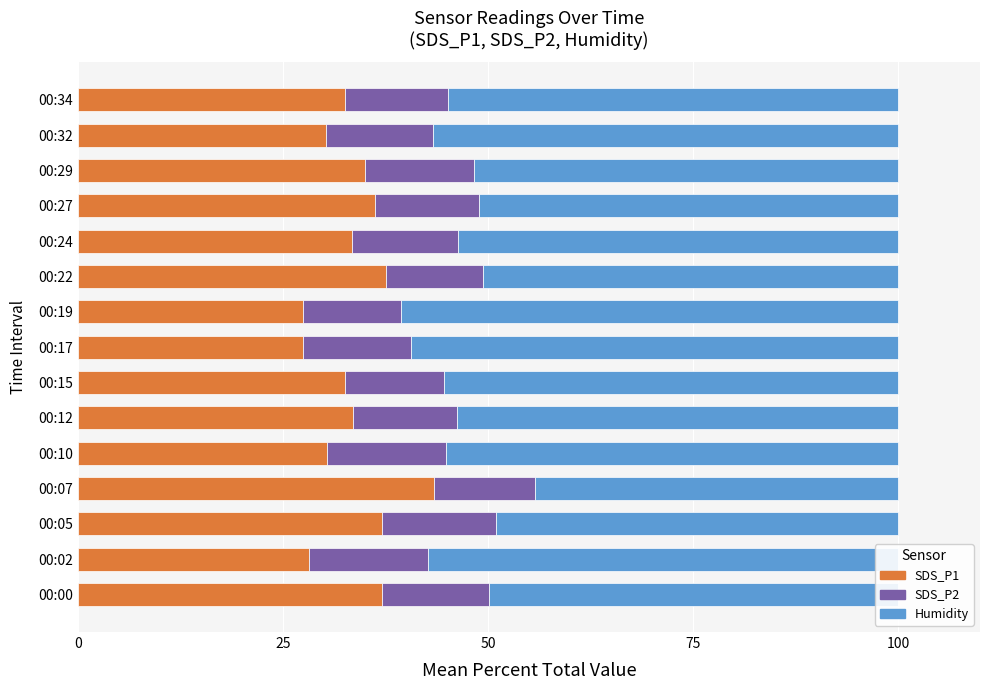

What is the minimum value for SDS_P1?

27.4